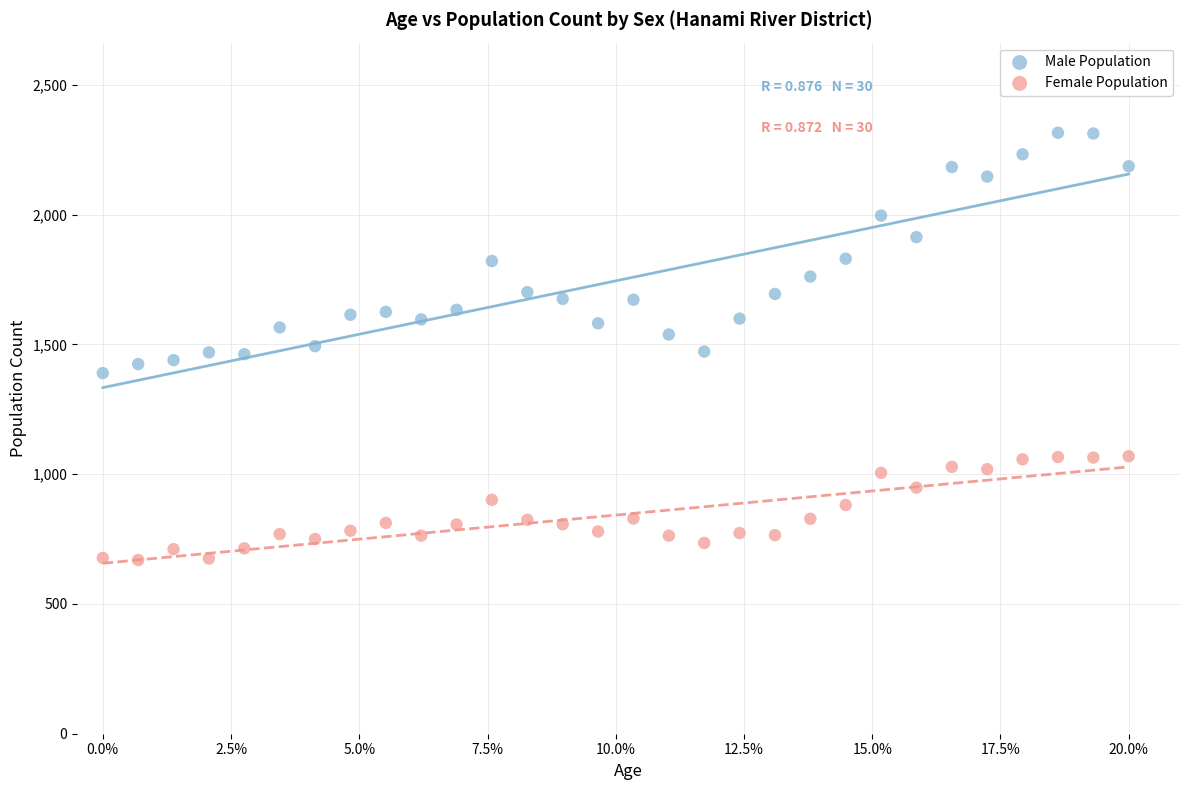

Across all data points, what is the range of Y values (max minus min)?

1646